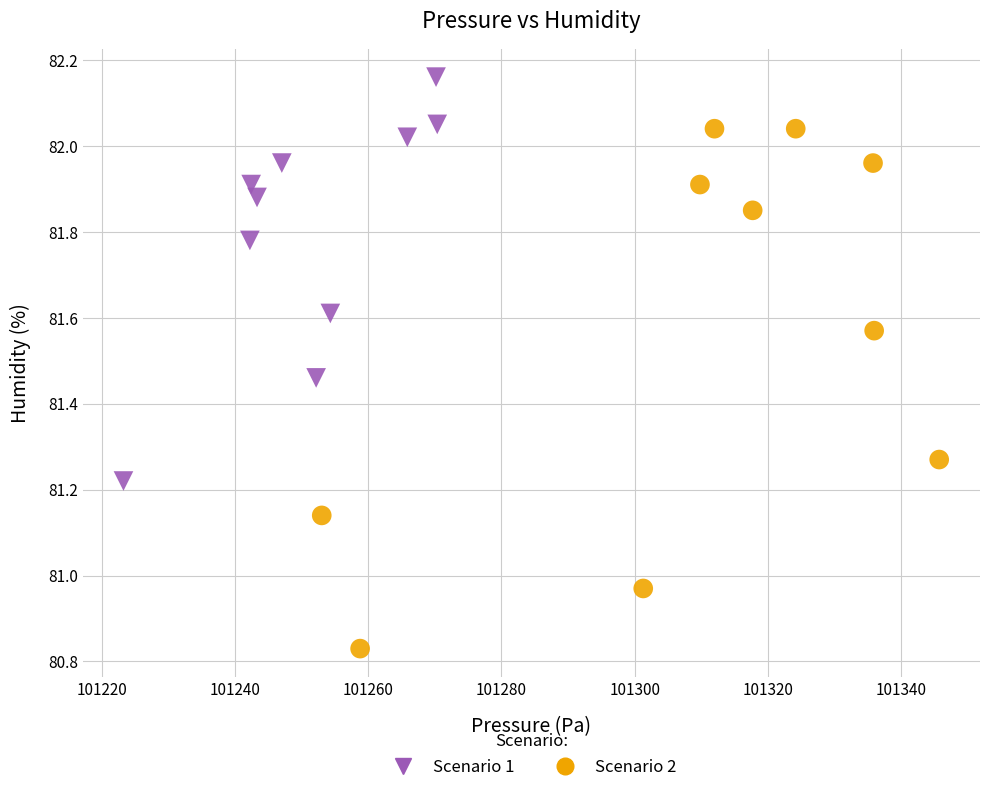

Which series has the widest spread of Y values?

Scenario 2